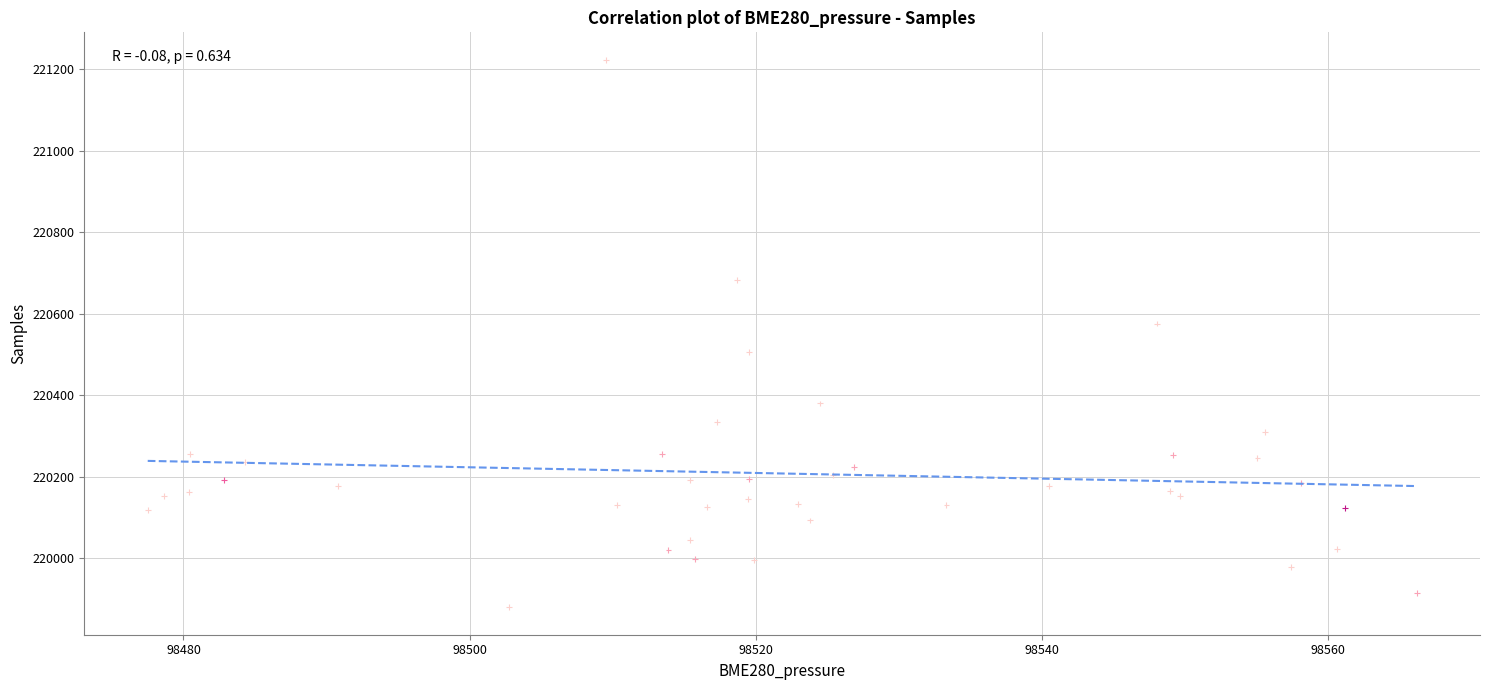

What Y value in the scatter plot is closest to 220551?

220576